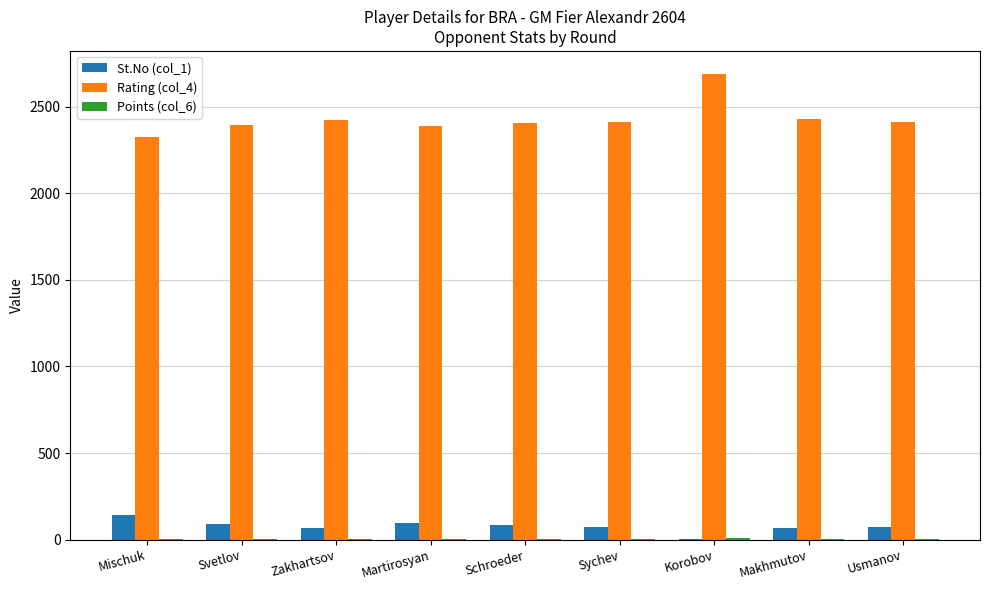

What is the total value across all series at Usmanov?

2496.5